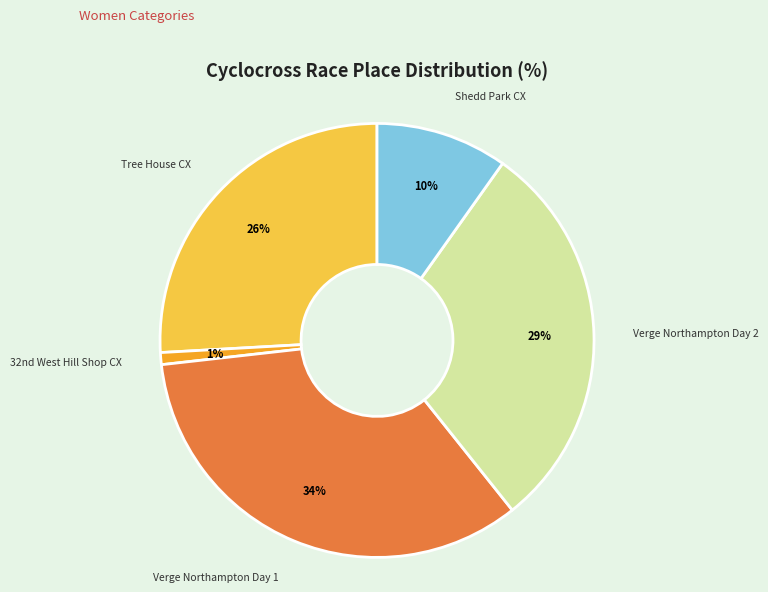

The Shedd Park CX slice represents 10% of the pie. True or false?

True